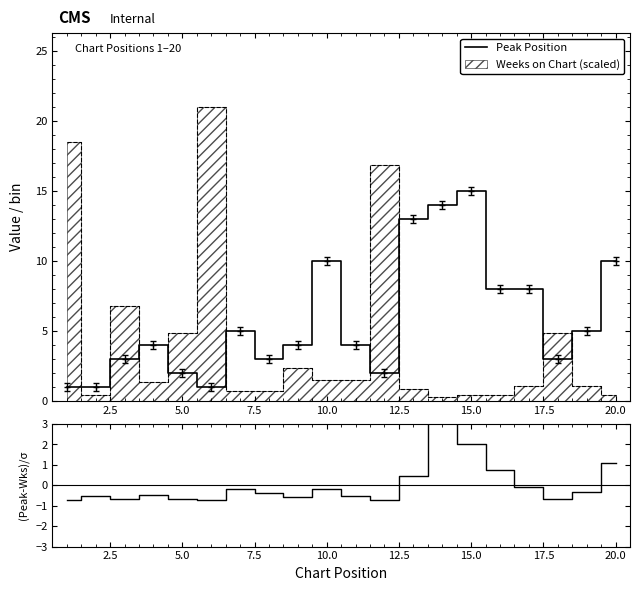

The value of Peak Position at 15.0 is 24. True or false?

False